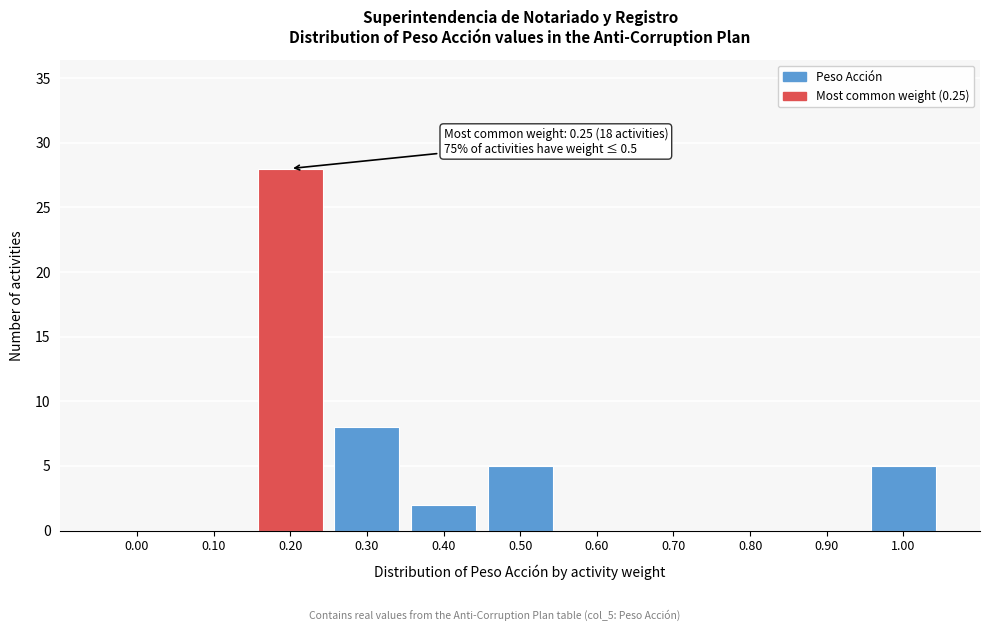

Reading right to left, transcribe all the data shown in this chart.

1.00=5	0.90=0	0.80=0	0.70=0	0.60=0	0.50=5	0.40=2	0.30=8	0.20=28	0.10=0	0.00=0